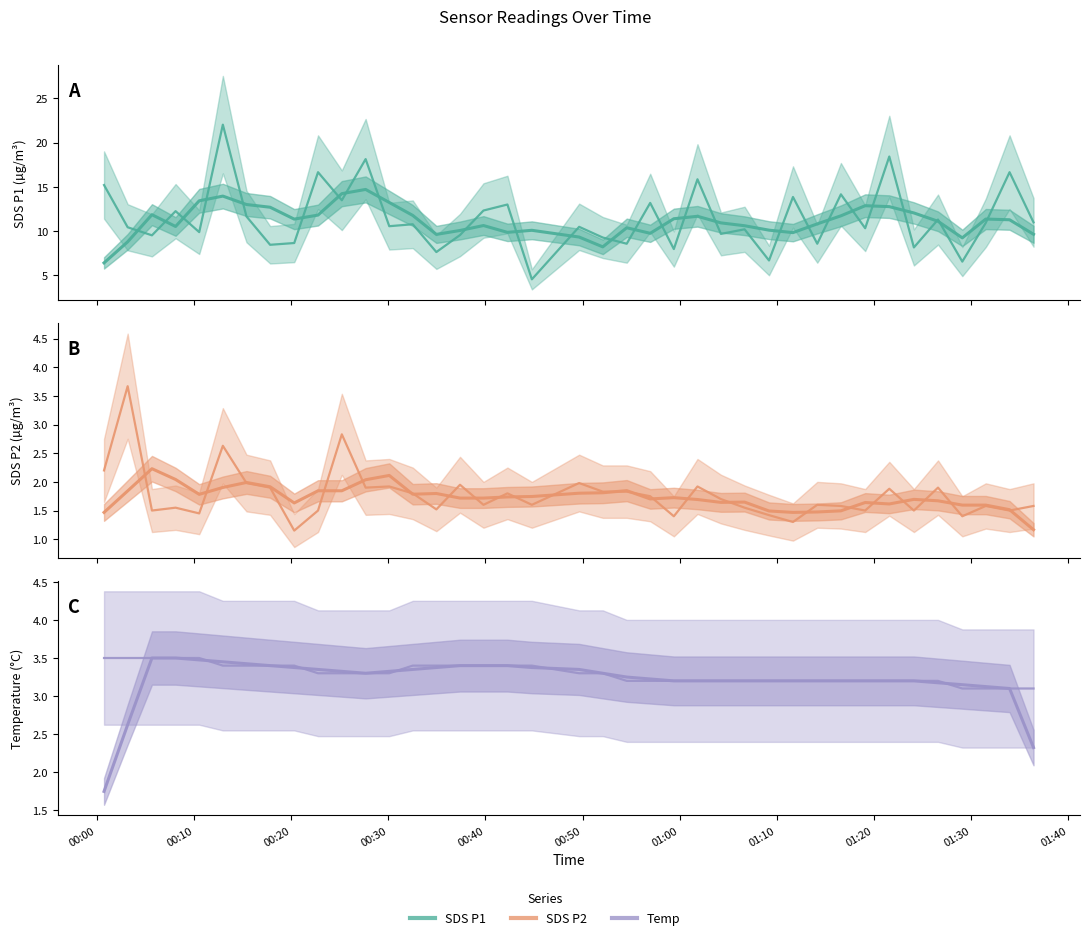

Where does the SDS_P1 series first go above 10?

00:00